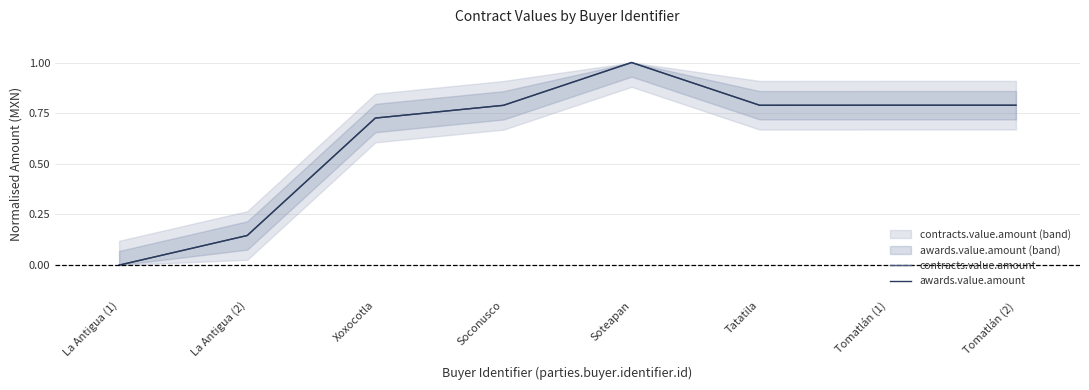

What is the maximum value for contracts.value.amount?

1.0